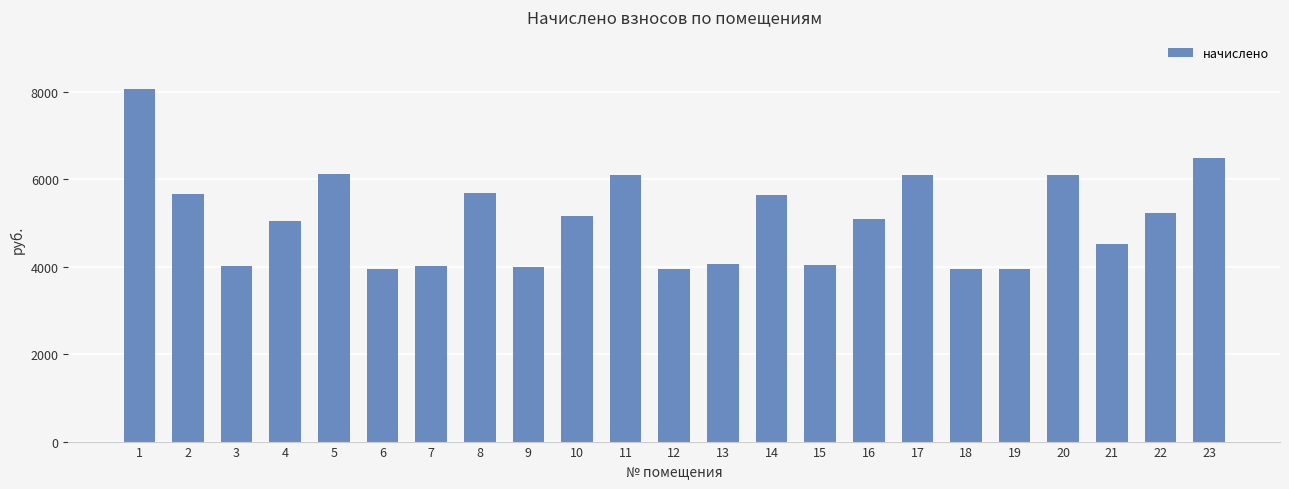

What is the greatest value displayed?

8064.4